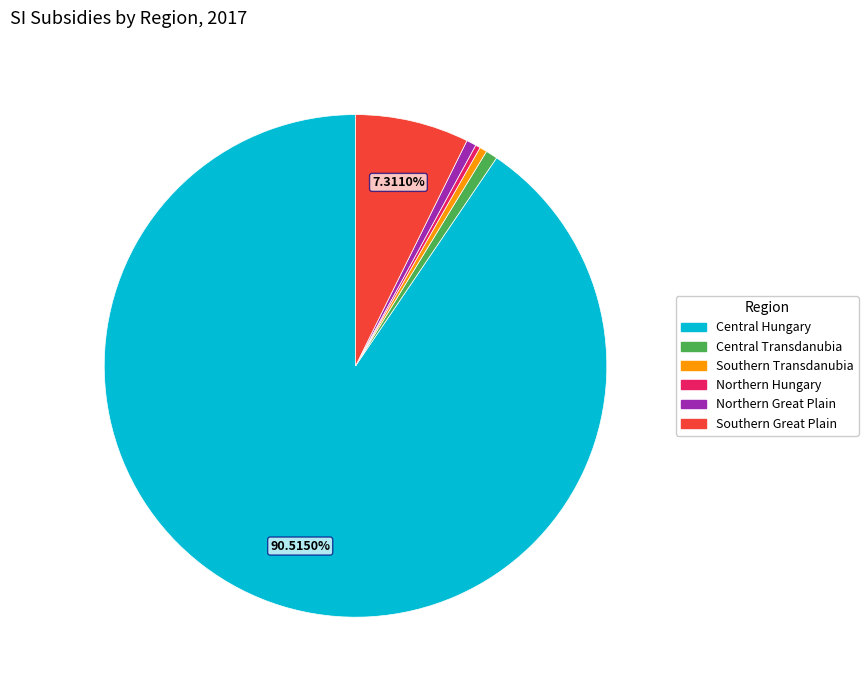

Which category has the biggest portion of the pie?

Central Hungary